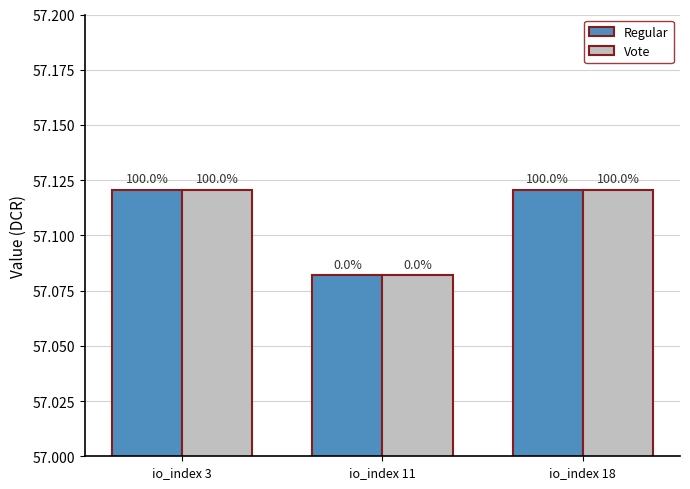

What are all the series names shown in the legend?

Regular, Vote